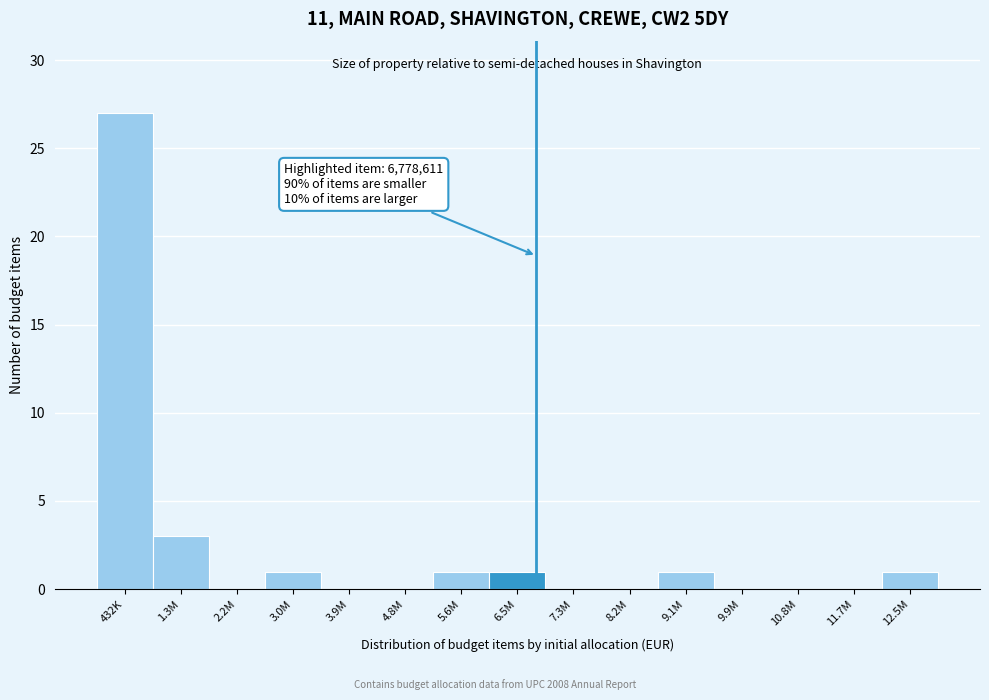

Reading right to left, list all the values displayed in this chart.

12.5M=1	11.7M=0	10.8M=0	9.9M=0	9.1M=1	8.2M=0	7.3M=0	6.5M=1	5.6M=1	4.8M=0	3.9M=0	3.0M=1	2.2M=0	1.3M=3	432K=27